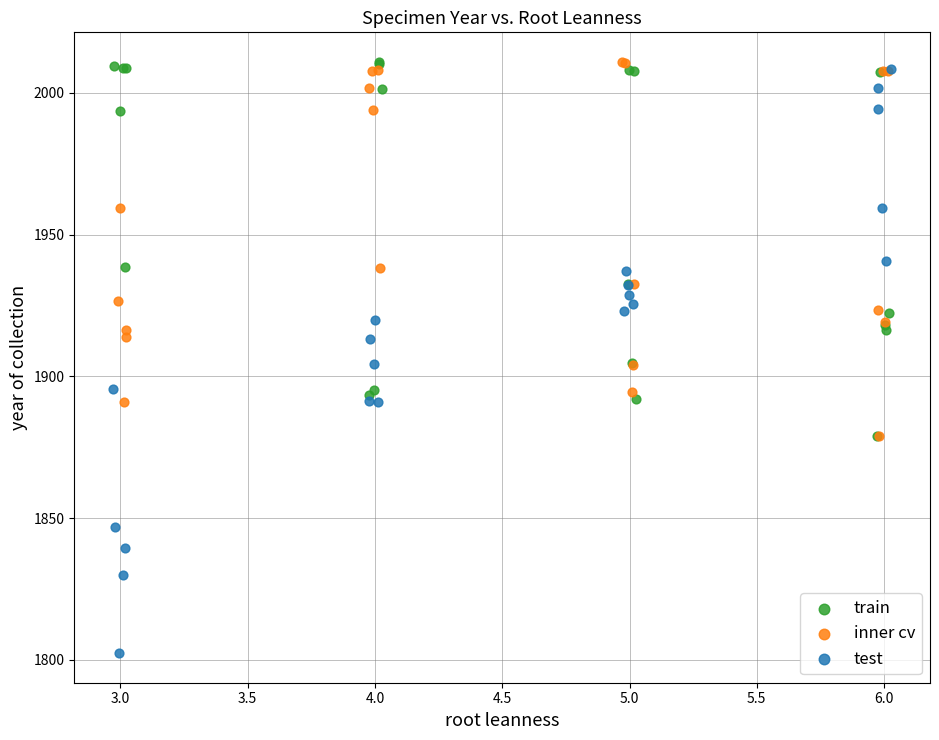

Which series contains the lowest Y value?

test